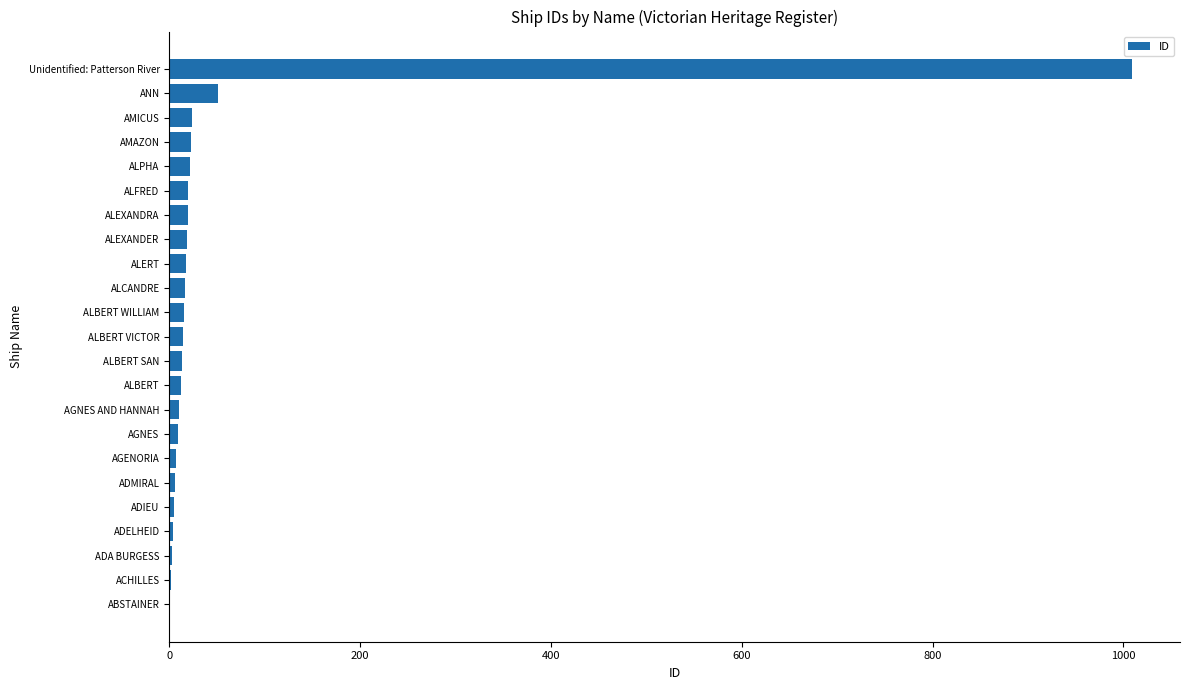

The chart shows a value of 31 at ALEXANDER. True or false?

False